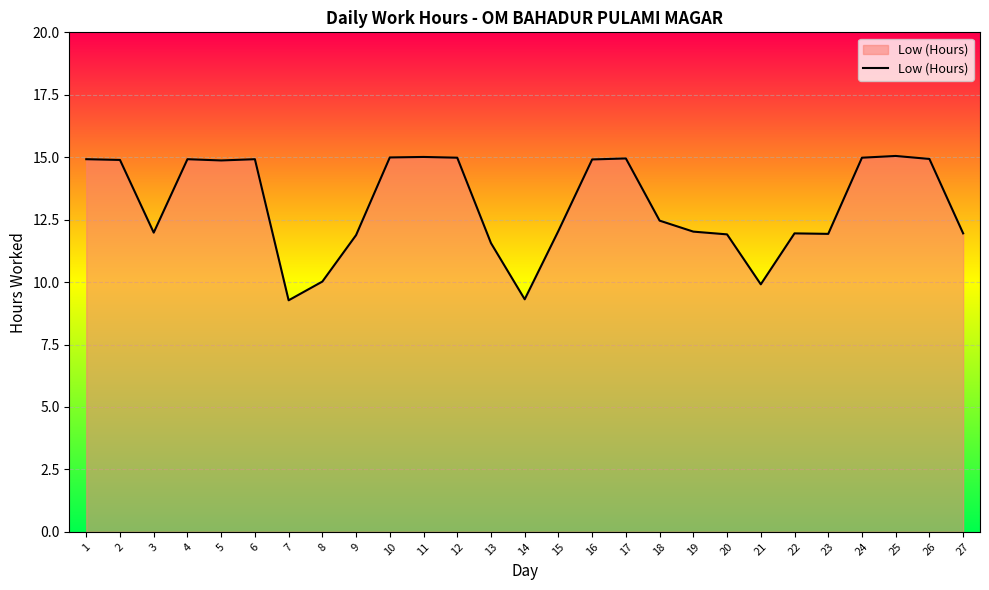

True or false: the data shows 9.3 at 7.

True